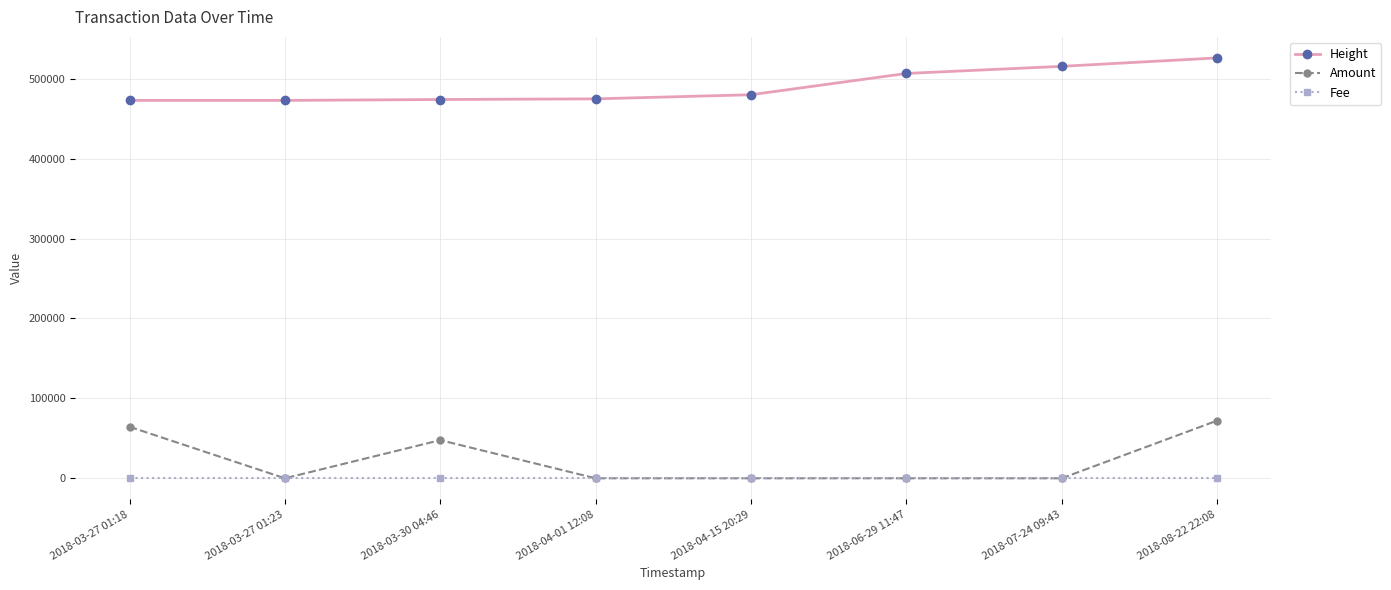

After their last crossing, which series has the higher values: Fee or Amount?

Amount